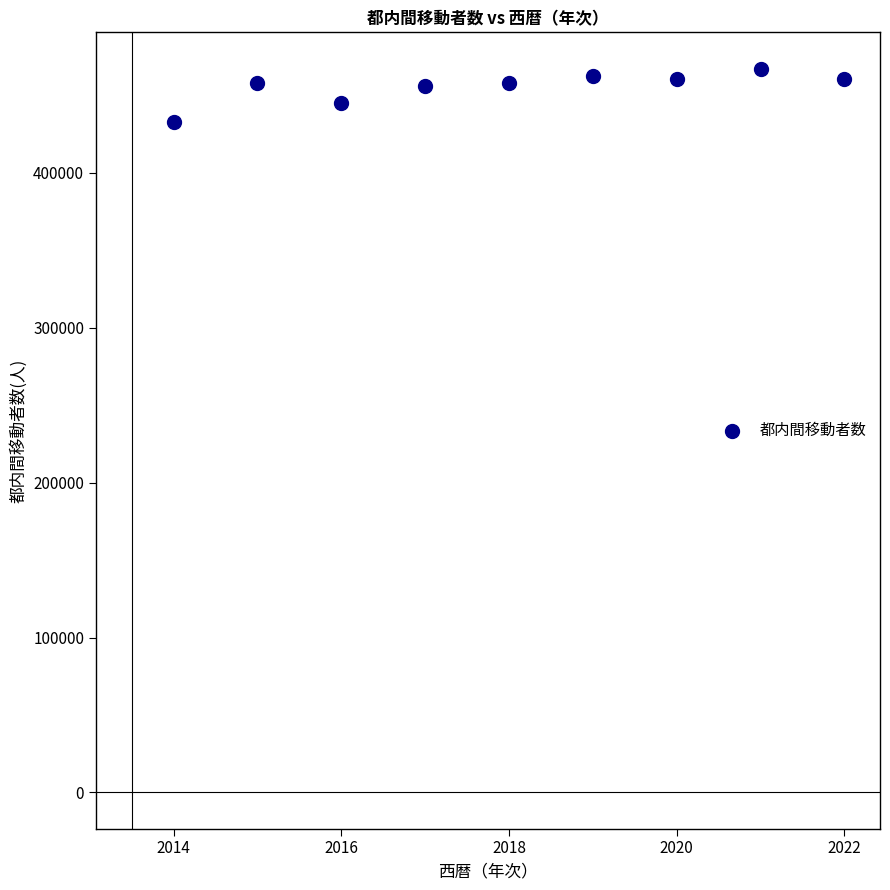

What is the range of Y values (max minus min)?

34424